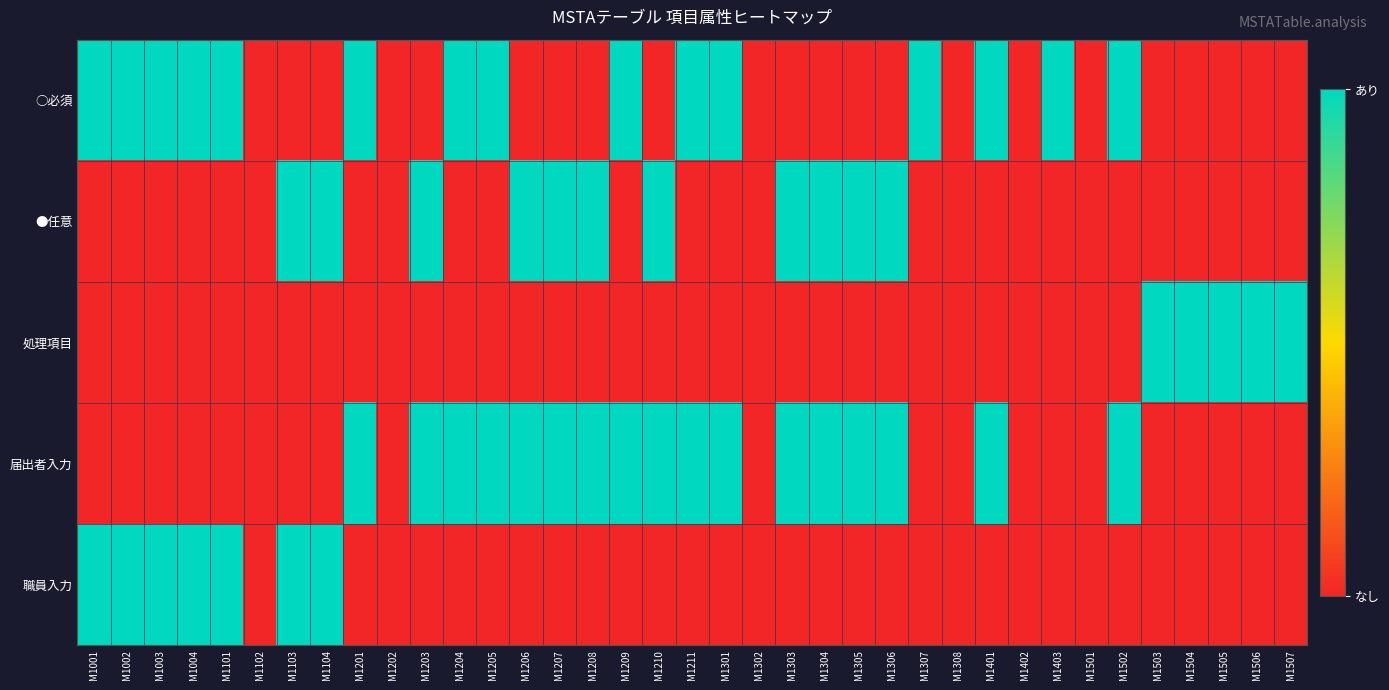

List the series in order of their overall mean, lowest first.

処理項目, 職員入力, ●任意, ○必須, 届出者入力